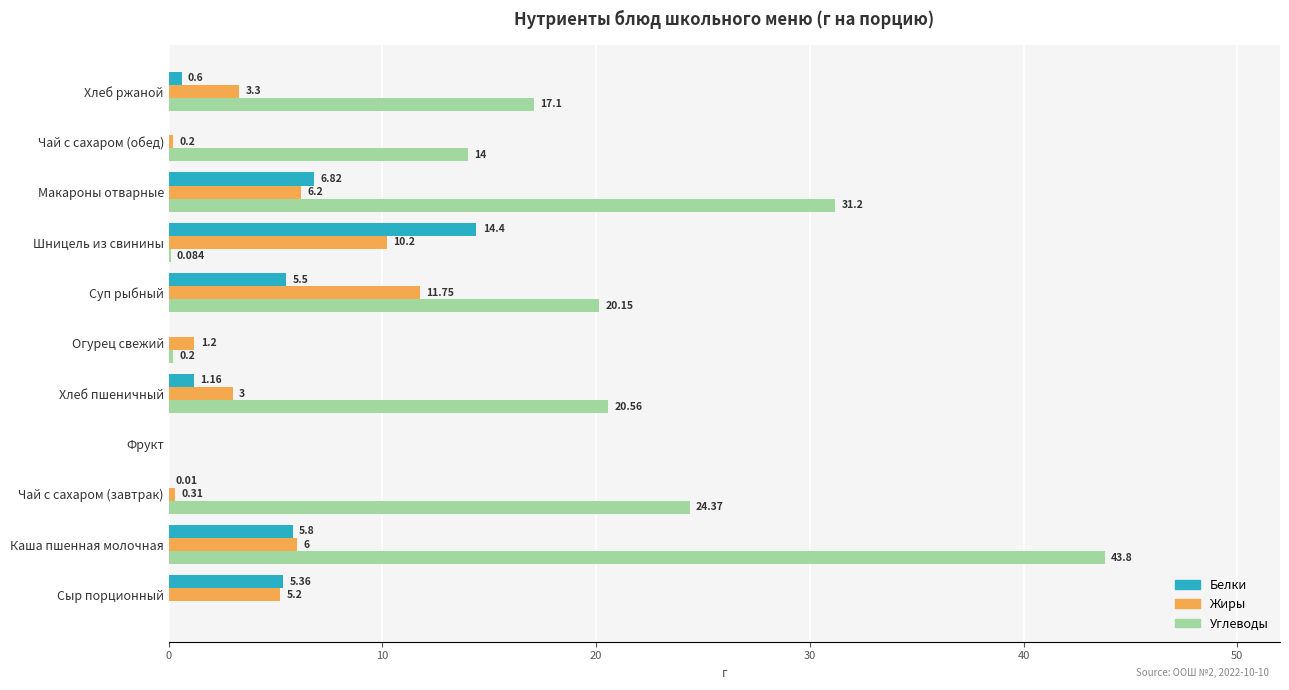

At which label is Белки closest to 7?

Макароны отварные